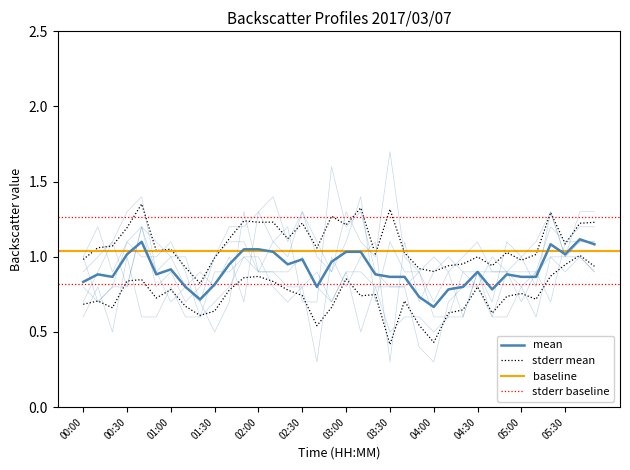

Reading right to left, what are all the values shown in this chart?

0.579: 05:50=1.3	05:40=1.3	05:30=1.0	05:20=1.3	05:10=0.8	05:00=1.0	04:50=0.9	04:40=0.9	04:30=1.1	04:20=1.0	04:10=0.9	04:00=1.0	03:50=0.9	03:40=1.0	03:30=1.7	03:20=1.0	03:10=1.1	03:00=1.3	02:50=0.9	02:40=1.0	02:30=1.3	02:20=1.0	02:10=1.1	02:00=0.9	01:50=1.3	01:40=0.7	01:30=0.5	01:20=0.7	01:10=1.0	01:00=1.0	00:50=0.9	00:40=1.4	00:30=1.3	00:20=1.1	00:10=1.0	00:00=0.9
0.676: 05:50=1.1	05:40=1.1	05:30=1.1	05:20=1.2	05:10=0.9	05:00=0.8	04:50=0.6	04:40=0.6	04:30=0.9	04:20=0.9	04:10=0.6	04:00=0.6	03:50=0.9	03:40=0.8	03:30=0.8	03:20=0.8	03:10=0.9	03:00=0.9	02:50=0.7	02:40=0.9	02:30=0.8	02:20=0.8	02:10=0.9	02:00=0.9	01:50=1.1	01:40=1.1	01:30=1.0	01:20=0.8	01:10=0.7	01:00=0.9	00:50=0.8	00:40=1.2	00:30=0.8	00:20=1.1	00:10=0.9	00:00=0.7
0.773: 05:50=1.1	05:40=1.1	05:30=1.0	05:20=1.3	05:10=1.1	05:00=1.0	04:50=1.1	04:40=0.7	04:30=0.9	04:20=0.6	04:10=0.6	04:00=0.5	03:50=0.6	03:40=0.6	03:30=0.5	03:20=0.8	03:10=0.5	03:00=0.9	02:50=0.7	02:40=0.8	02:30=1.0	02:20=0.9	02:10=0.9	02:00=0.9	01:50=1.0	01:40=0.9	01:30=0.9	01:20=0.6	01:10=0.6	01:00=0.8	00:50=0.6	00:40=0.6	00:30=1.0	00:20=0.5	00:10=0.8	00:00=0.6
1.354: 05:50=1.2	05:40=1.2	05:30=1.1	05:20=0.7	05:10=0.9	05:00=0.7	04:50=0.9	04:40=0.9	04:30=0.9	04:20=0.6	04:10=0.9	04:00=0.7	03:50=0.9	03:40=0.9	03:30=1.1	03:20=0.7	03:10=1.4	03:00=1.1	02:50=0.9	02:40=1.1	02:30=1.3	02:20=1.1	02:10=1.4	02:00=1.3	01:50=1.2	01:40=1.2	01:30=1.0	01:20=0.7	01:10=0.8	01:00=0.7	00:50=0.9	00:40=1.2	00:30=1.1	00:20=0.8	00:10=0.7	00:00=1.0
1.548: 05:50=0.9	05:40=1.0	05:30=0.9	05:20=1.0	05:10=0.6	05:00=0.8	04:50=0.9	04:40=0.6	04:30=0.8	04:20=0.8	04:10=0.7	04:00=0.3	03:50=0.4	03:40=0.8	03:30=0.8	03:20=0.9	03:10=1.3	03:00=1.2	02:50=1.6	02:40=0.7	02:30=0.7	02:20=1.2	02:10=1.1	02:00=1.3	01:50=0.7	01:40=1.0	01:30=0.8	01:20=0.9	01:10=0.8	01:00=1.0	00:50=1.1	00:40=1.2	00:30=0.8	00:20=0.8	00:10=0.7	00:00=0.8
1.839: 05:50=0.9	05:40=1.0	05:30=1.0	05:20=1.0	05:10=0.9	05:00=0.9	04:50=0.9	04:40=1.0	04:30=0.8	04:20=0.9	04:10=1.0	04:00=0.9	03:50=0.7	03:40=1.1	03:30=0.3	03:20=1.1	03:10=1.0	03:00=0.8	02:50=1.0	02:40=0.3	02:30=0.8	02:20=0.7	02:10=0.8	02:00=1.0	01:50=1.0	01:40=0.8	01:30=0.7	01:20=0.6	01:10=0.9	01:00=1.1	00:50=1.0	00:40=1.0	00:30=1.1	00:20=0.9	00:10=1.2	00:00=1.0